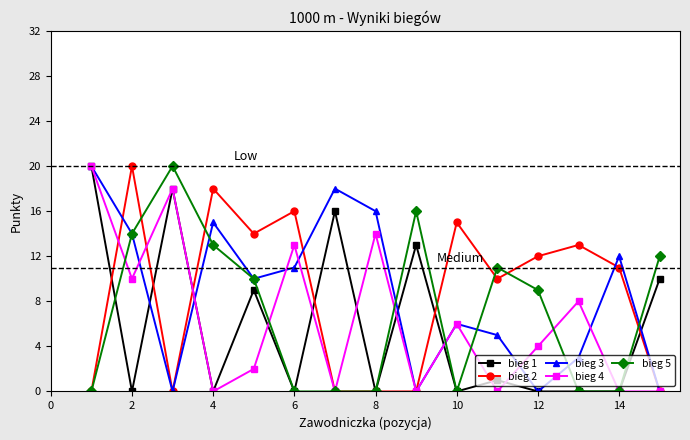

At how many categories does at least one series exceed 19?

3